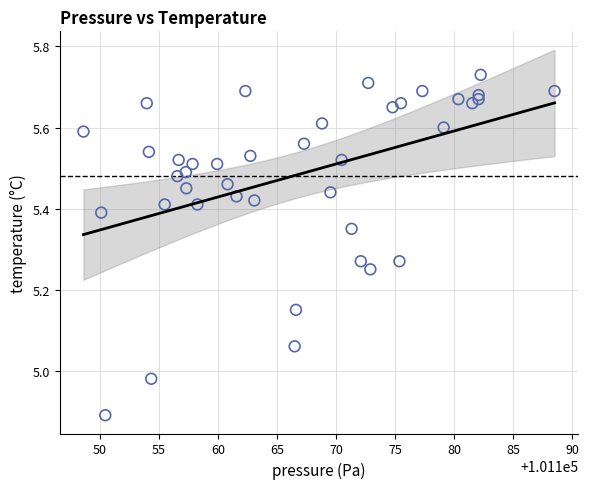

What is the range of Y values (max minus min)?

0.8